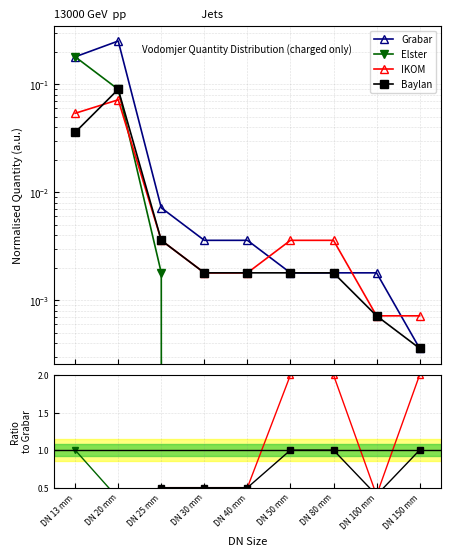

How many lines are shown in the chart?

4